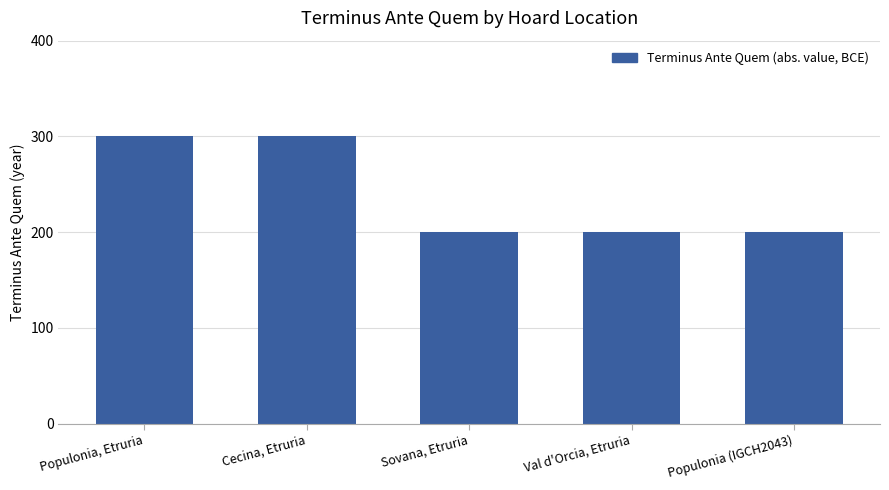

What is the difference between the maximum and minimum values?

100